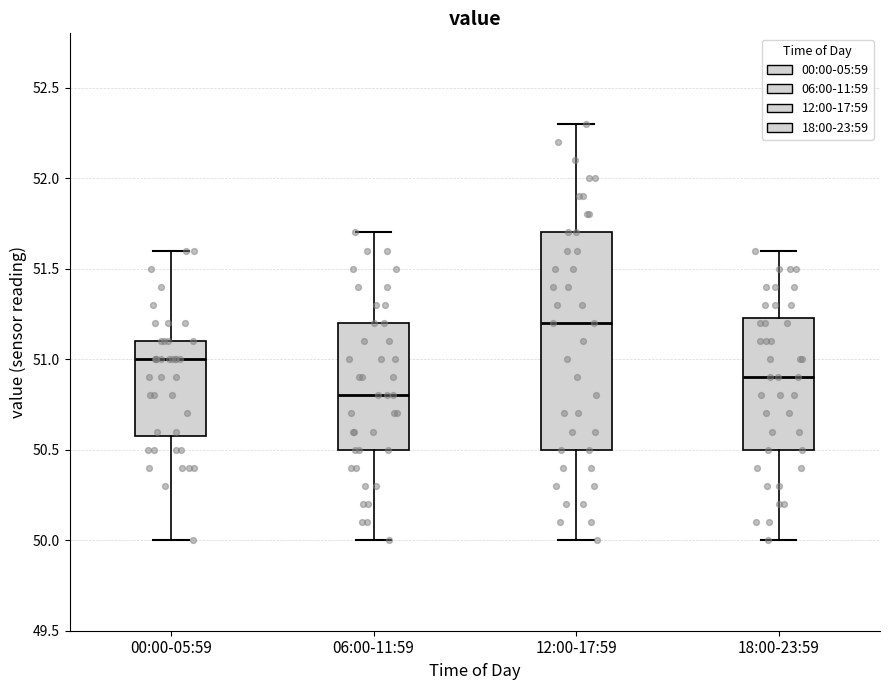

Which box has the lowest median line?

06:00-11:59